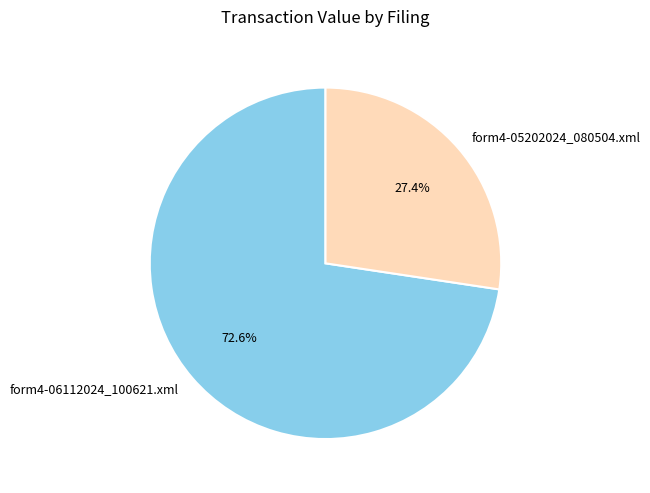

Does any single category account for the majority?

Yes